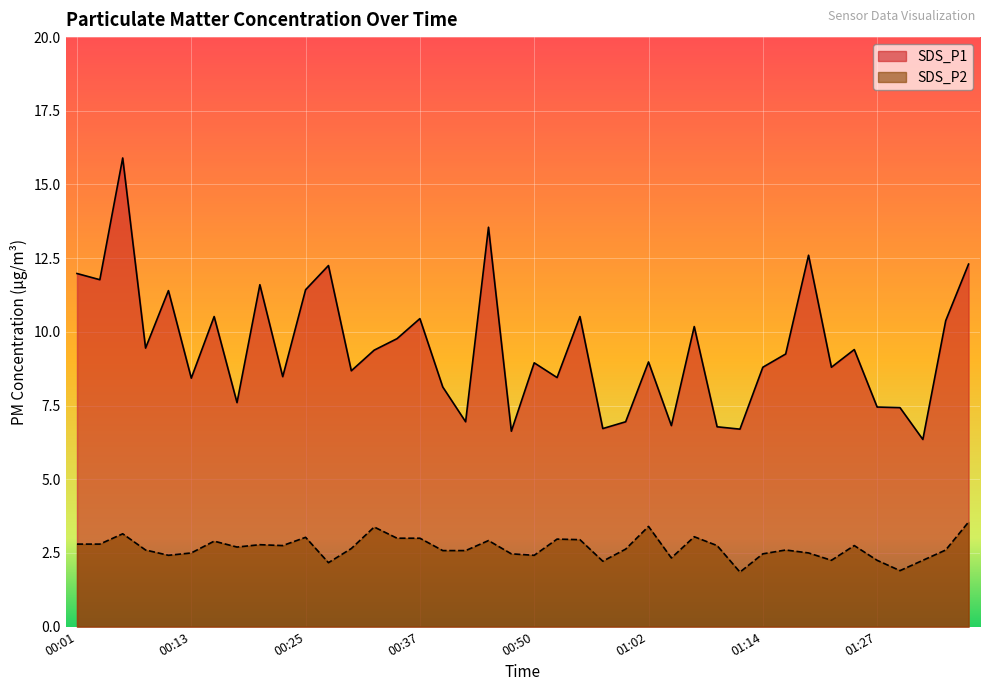

What is the label of the 39th point from the right?

00:03